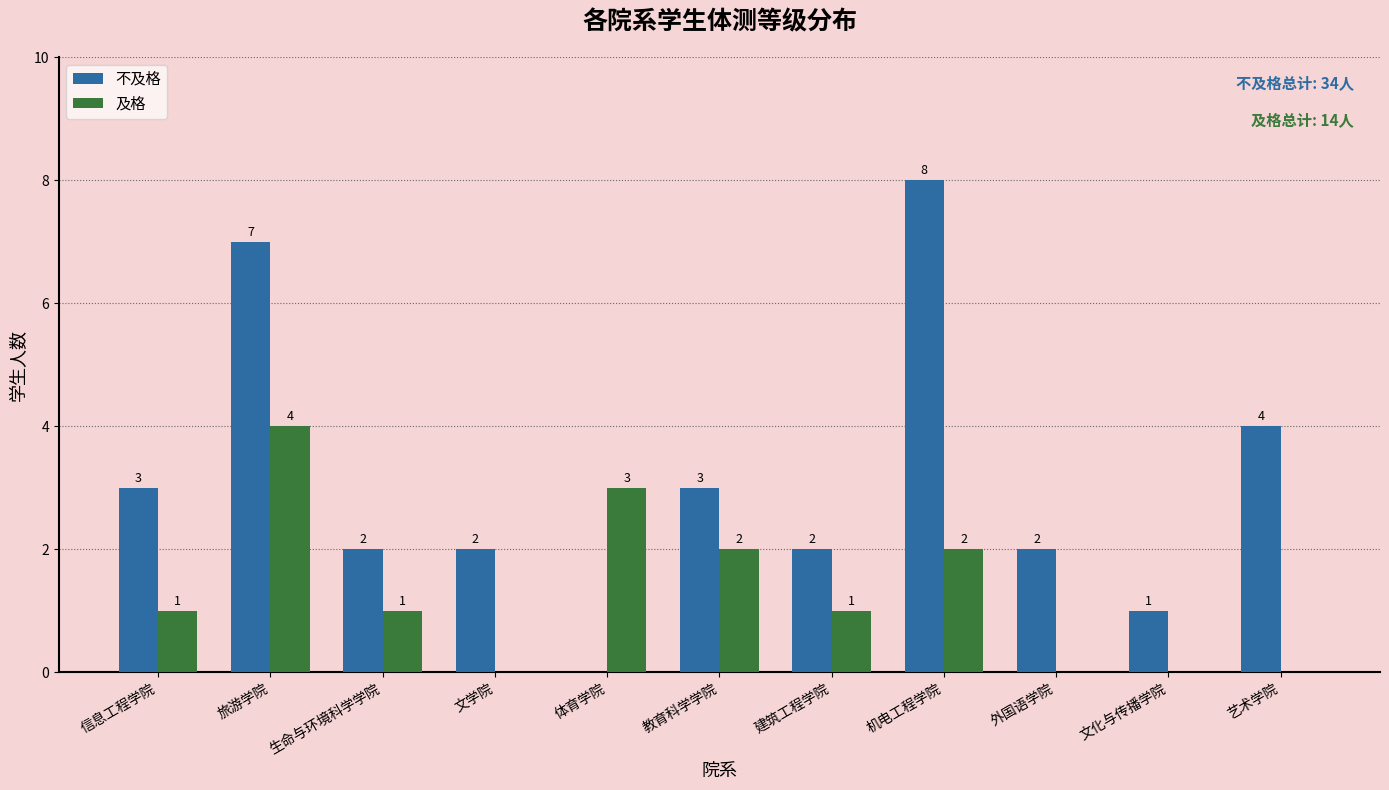

Which series has the largest total across all categories?

不及格